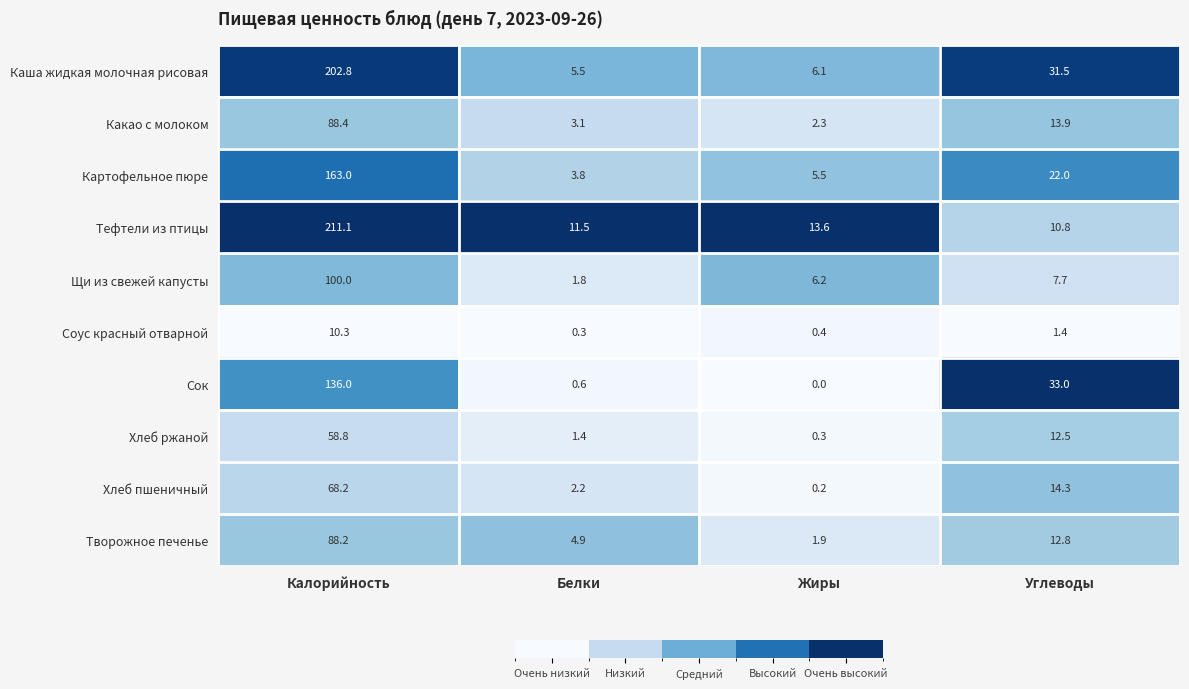

At which category does the chart reach its minimum across all series?

Жиры